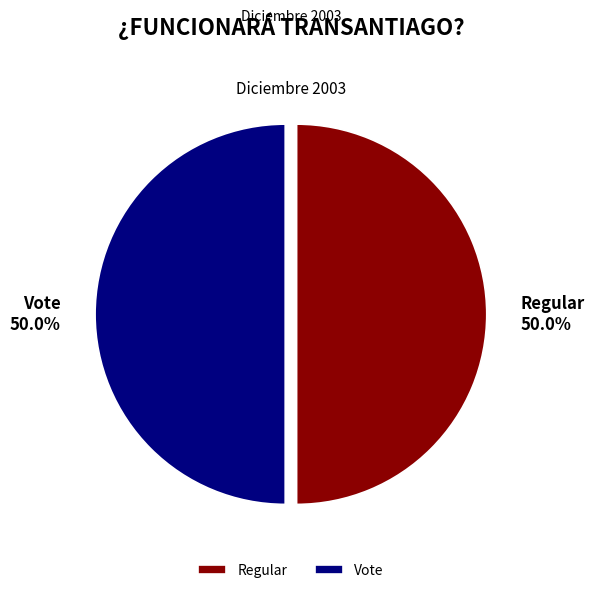

The Regular slice represents 44% of the pie. True or false?

False